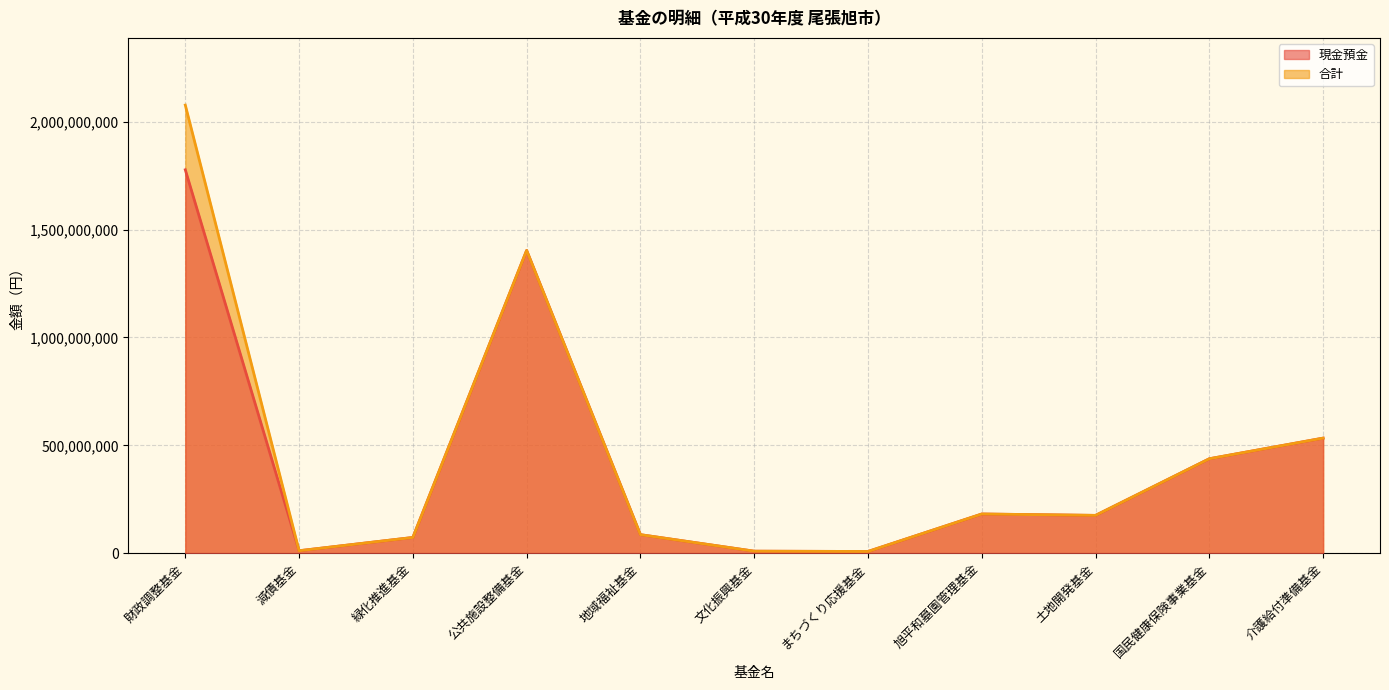

Does the chart display data point markers on the line(s)?

No